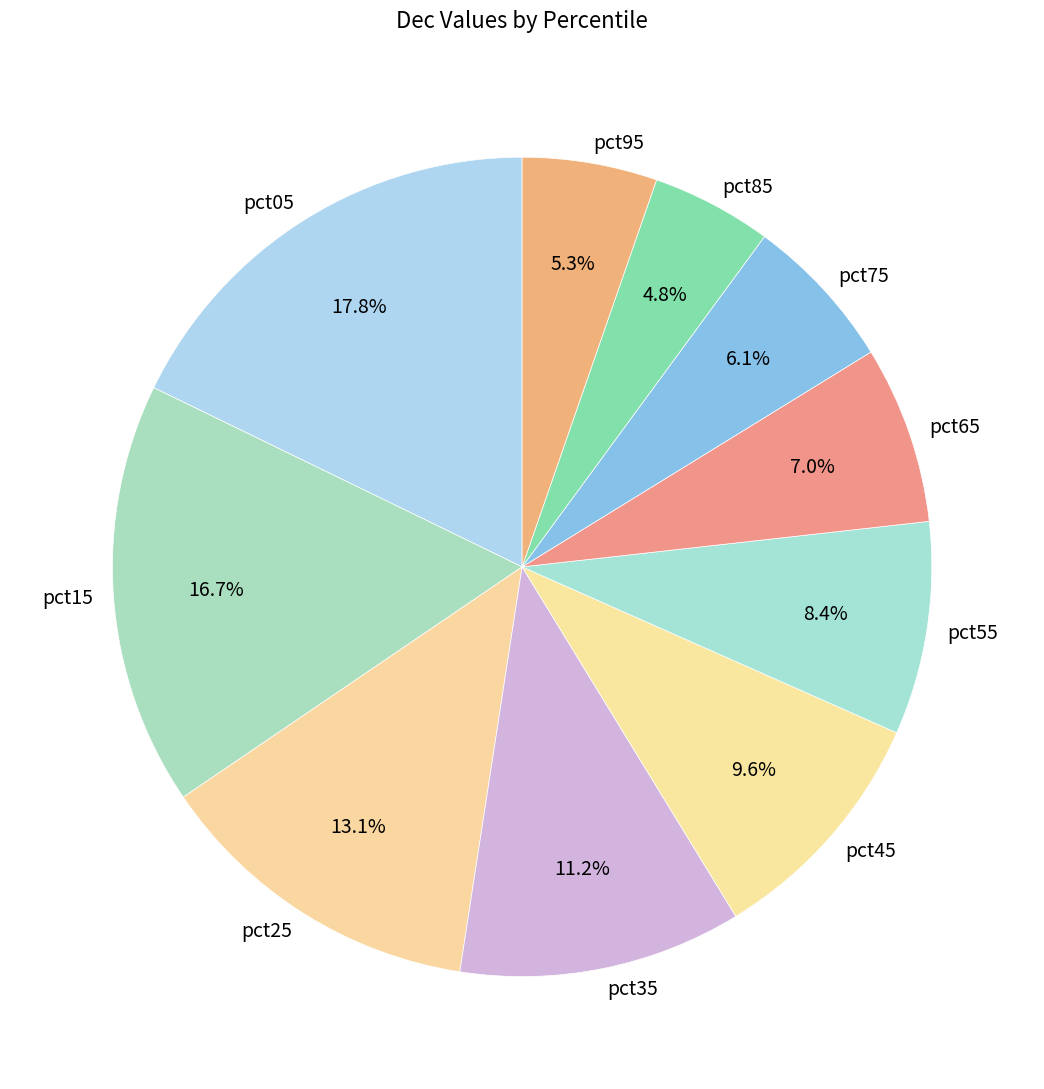

How many segments does this pie chart have?

10